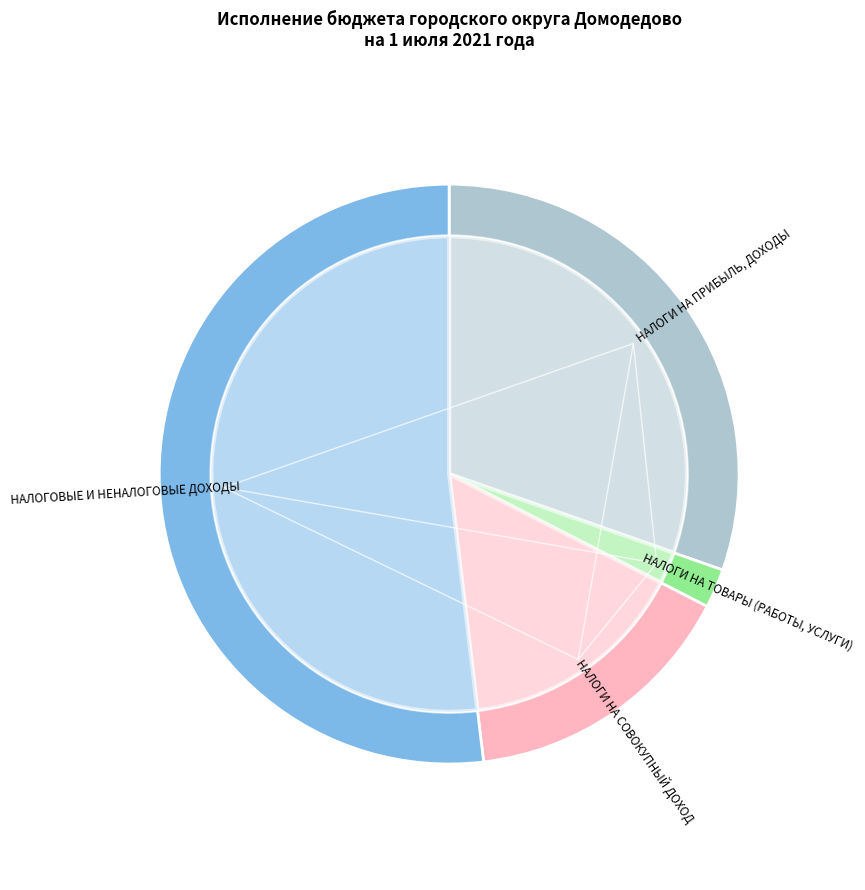

Which category has the biggest portion of the pie?

НАЛОГОВЫЕ И НЕНАЛОГОВЫЕ ДОХОДЫ